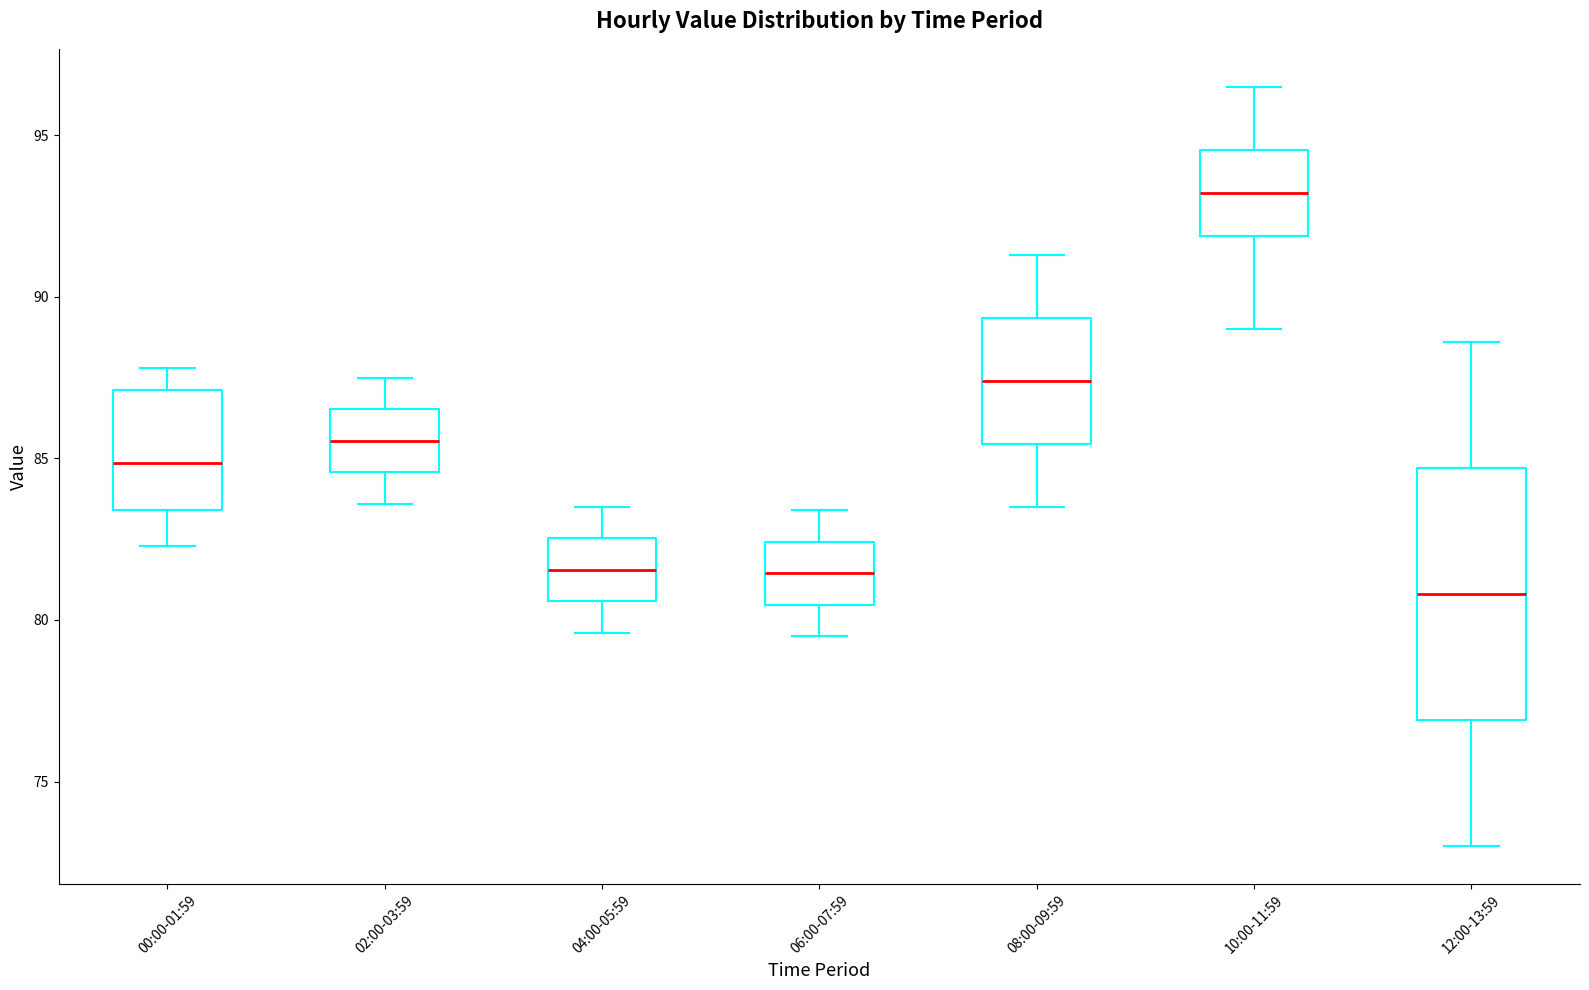

Which box's median line is the highest?

10:00-11:59